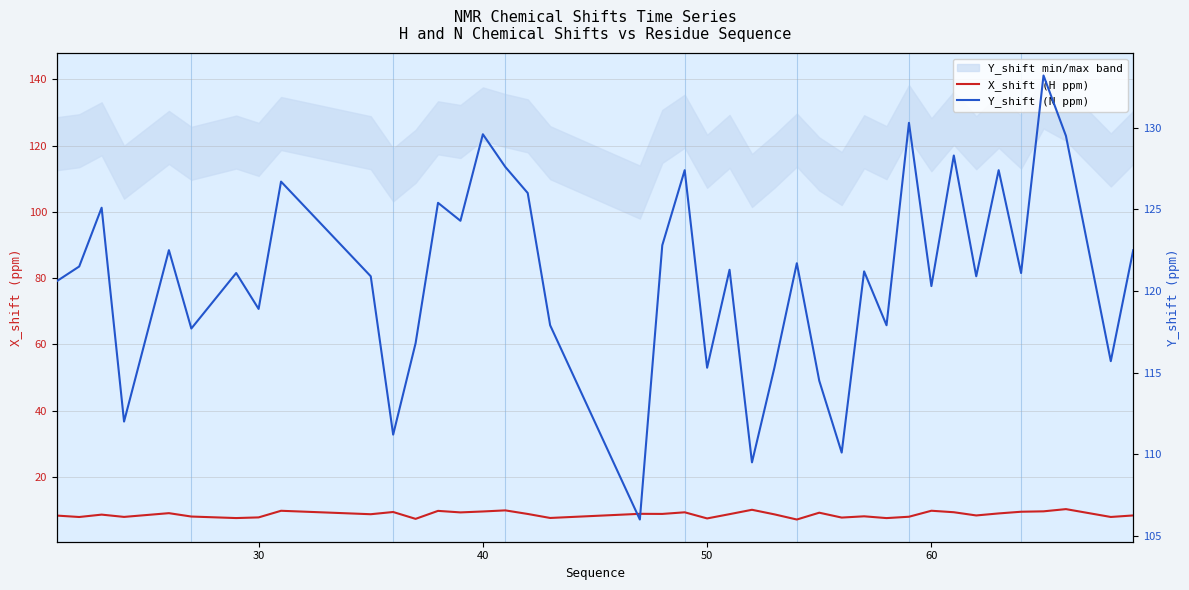

Rank the series by their average value, from lowest to highest.

X_shift (H ppm), Y_shift (N ppm)